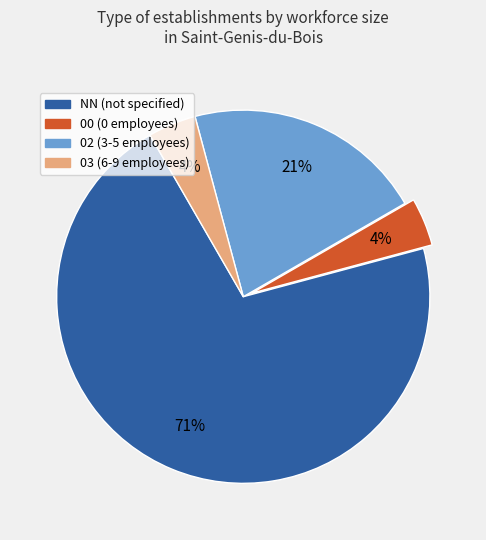

The 03 slice represents 4% of the pie. True or false?

True